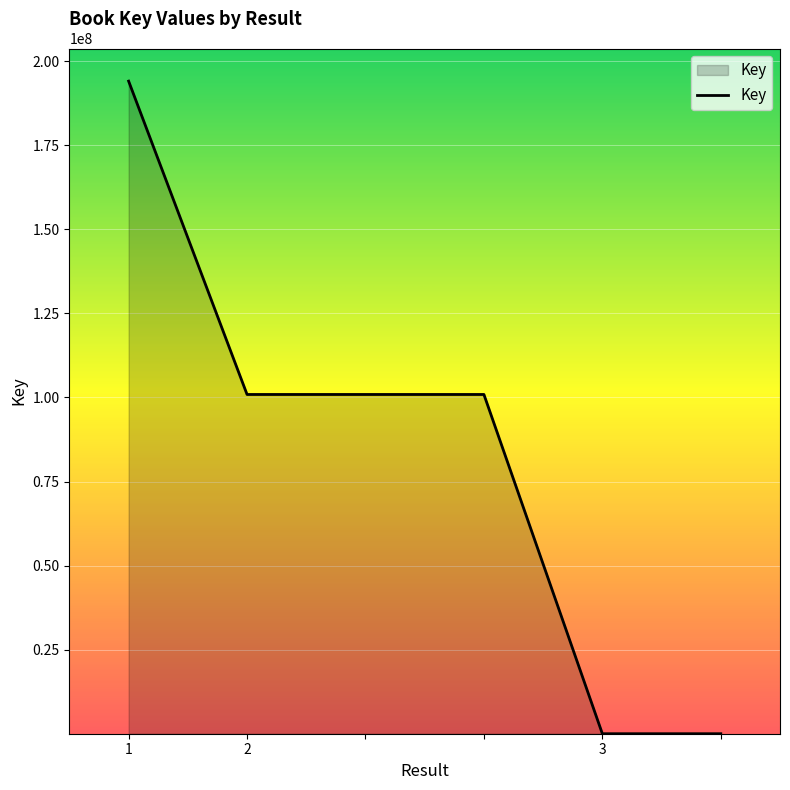

True or false: there are more than 1 points higher than both neighbors.

False